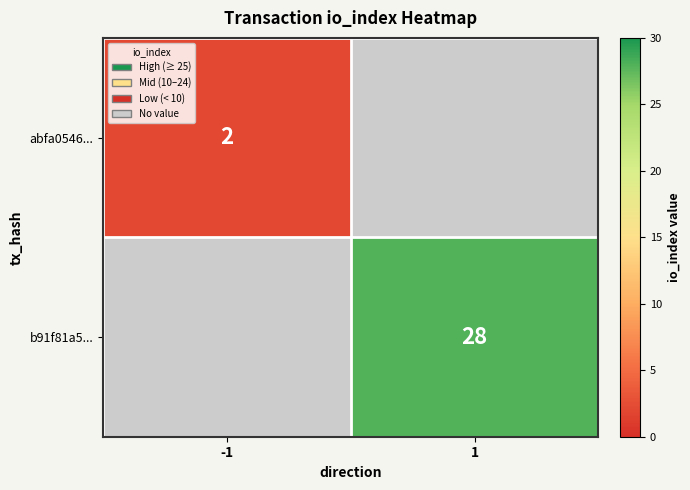

The abfa0546... series shows 2 at -1. True or false?

True